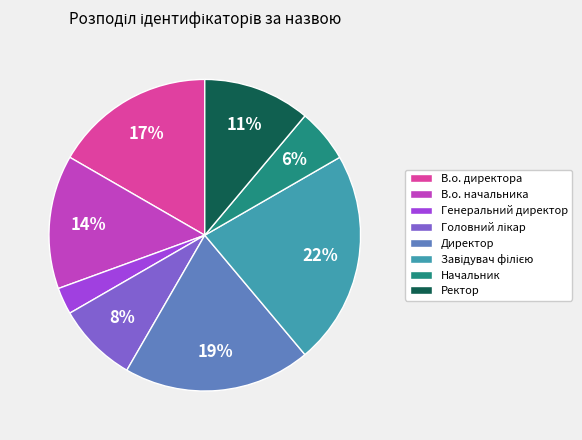

Between В.о. директора and В.о. начальника, which is larger?

В.о. директора